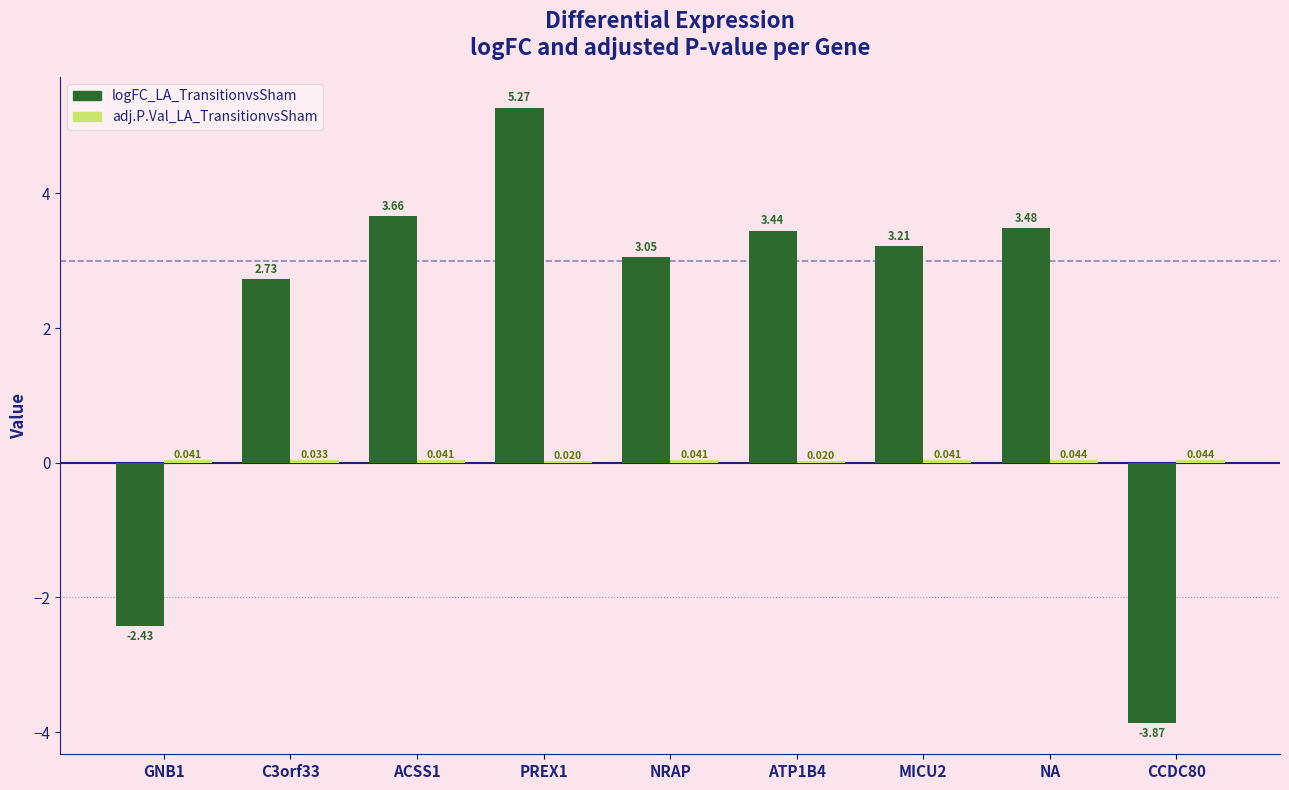

Which series changed the most between C3orf33 and ATP1B4?

logFC_LA_TransitionvsSham